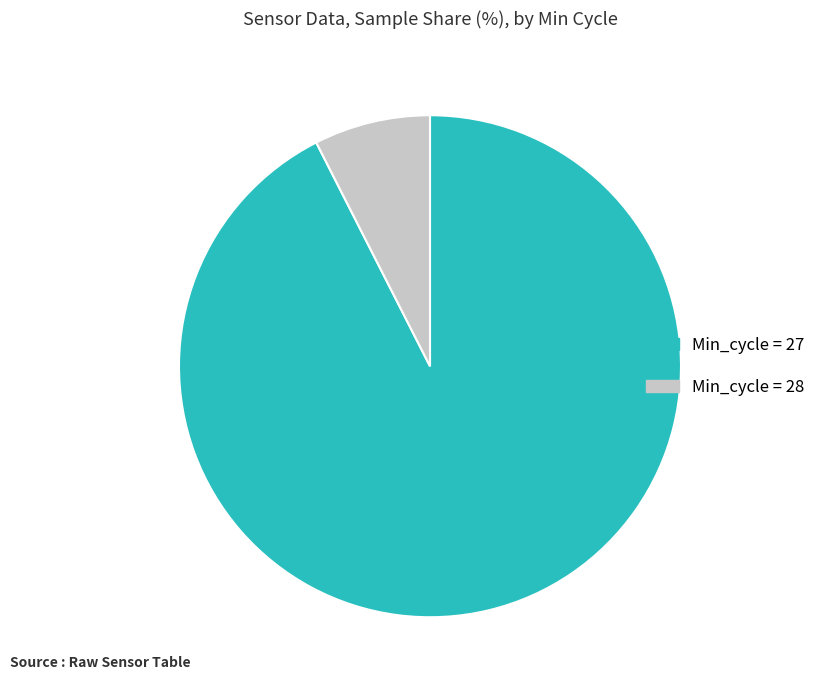

Does any single category account for the majority?

Yes